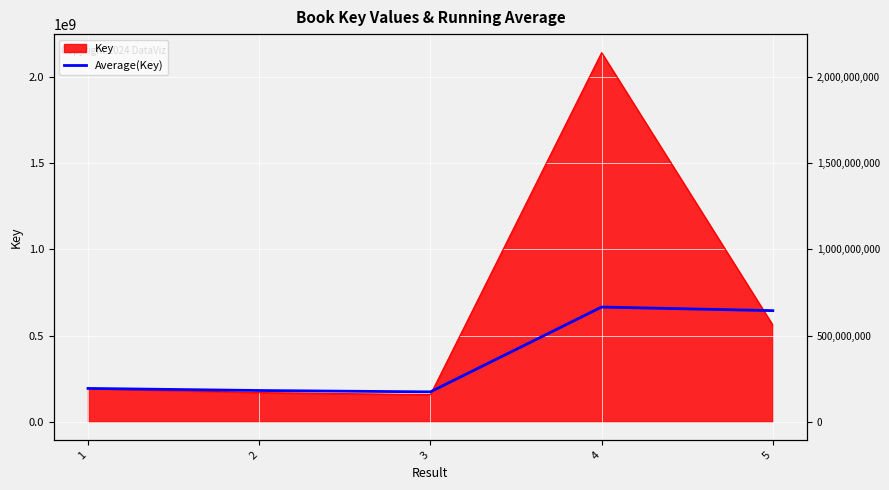

Rank the categories by value from highest to lowest.

4, 5, 1, 2, 3